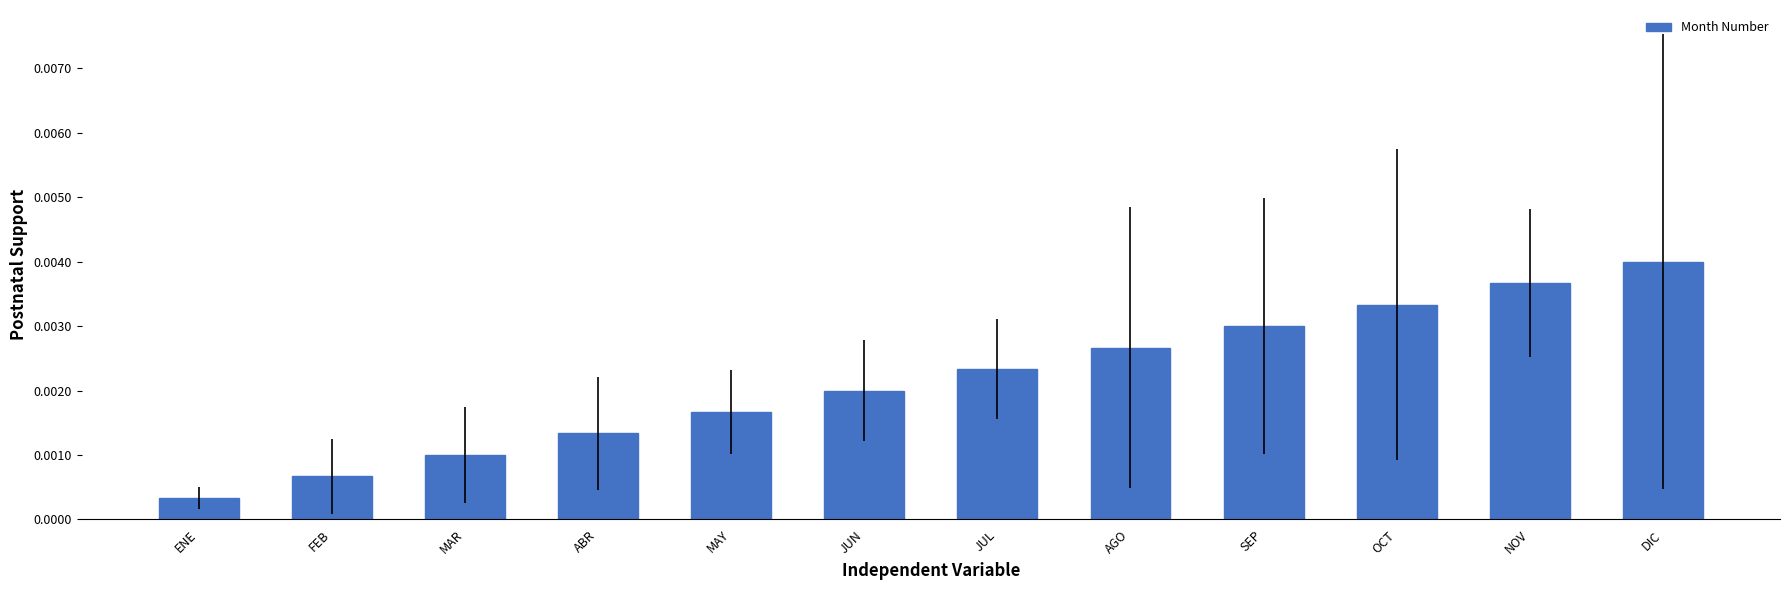

What position from the left is ABR?

4